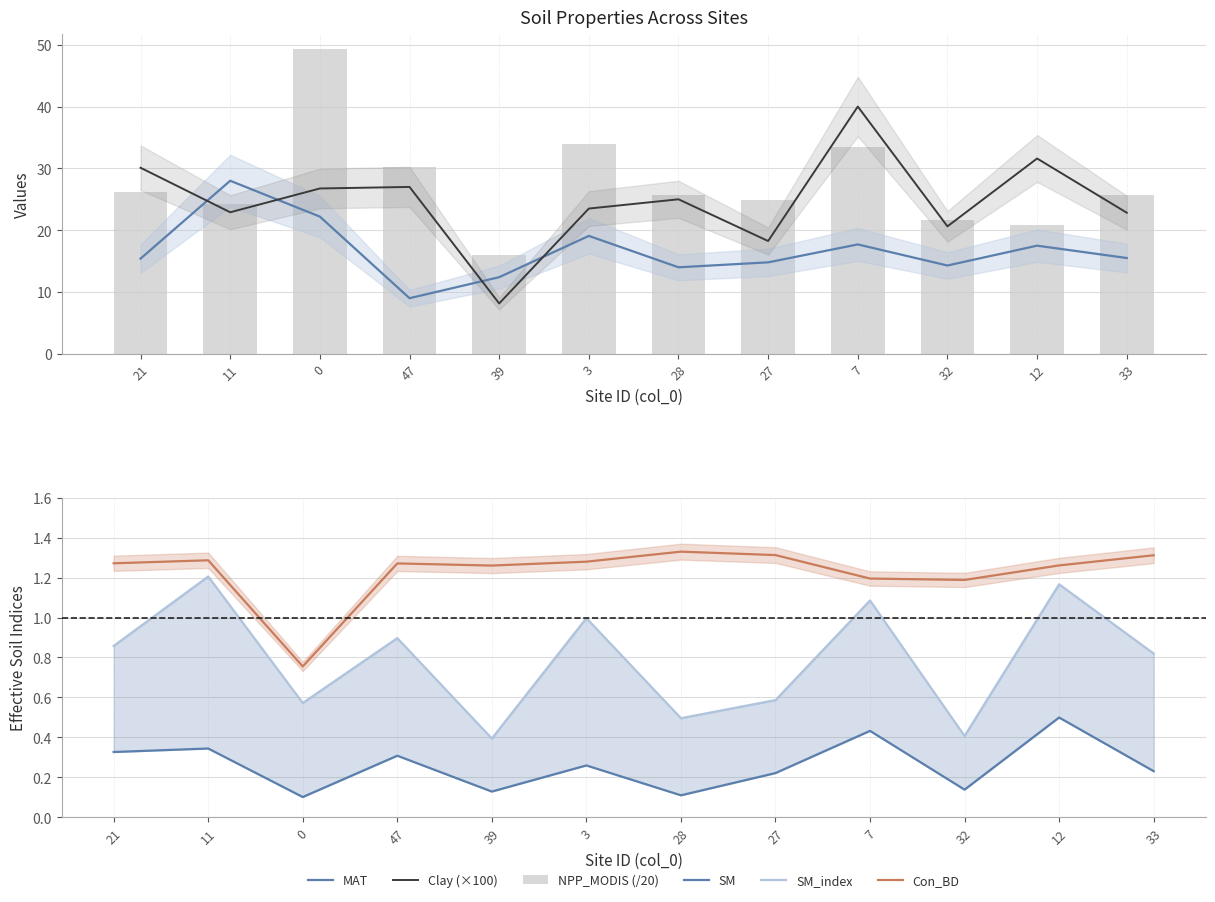

How many values in the MAT series are below 15?

5